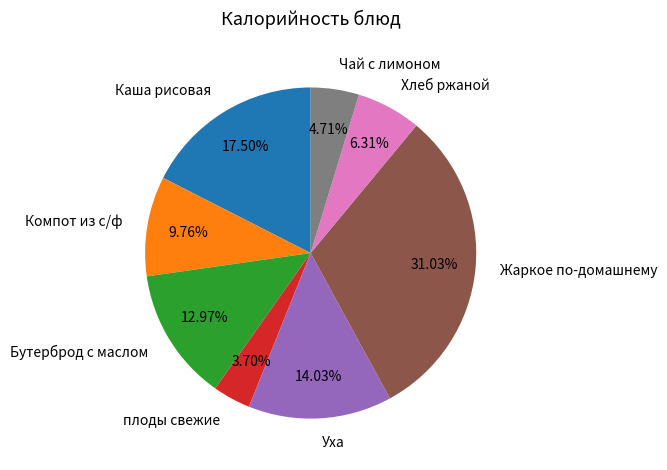

Does Жаркое по-домашнему represent more than half of the total?

No